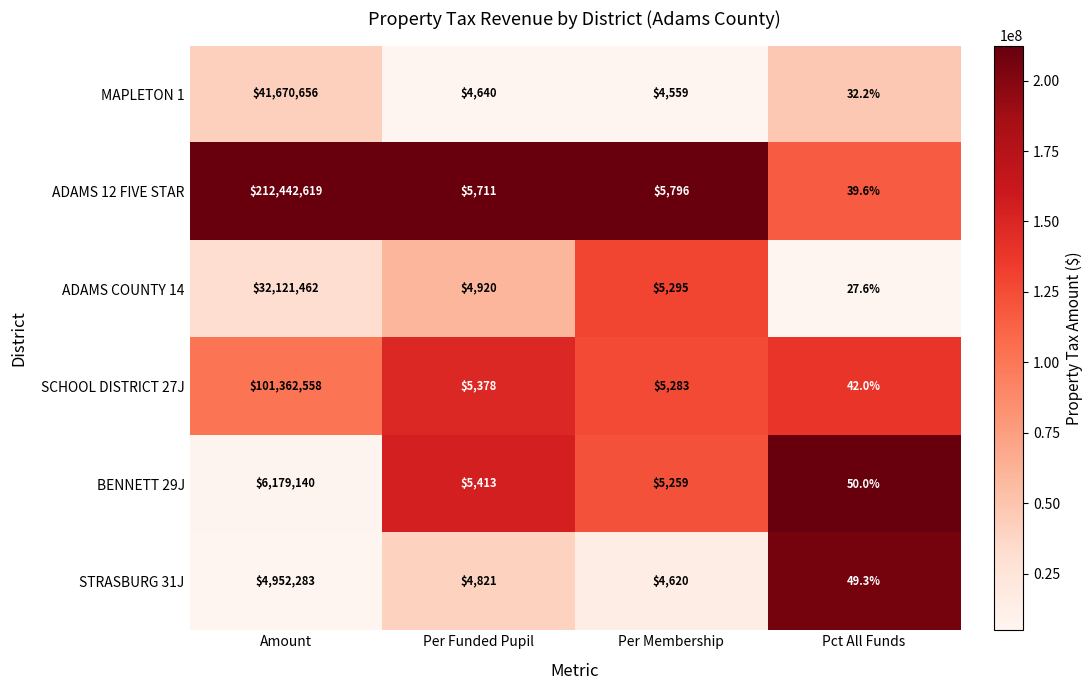

What is the sum of the ADAMS COUNTY 14 values at Per Funded Pupil and Amount?

32126382.0